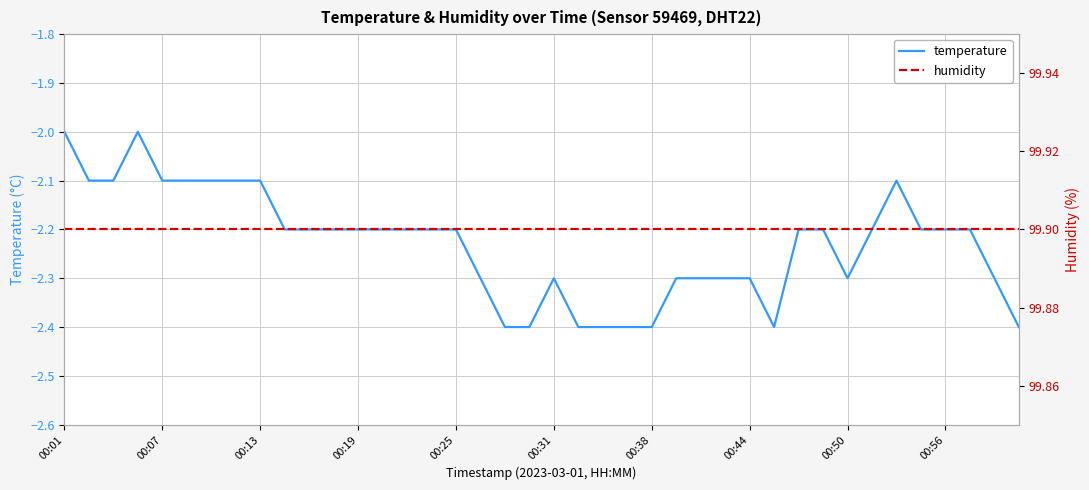

The temperature series shows -2.3 at 00:44. True or false?

True